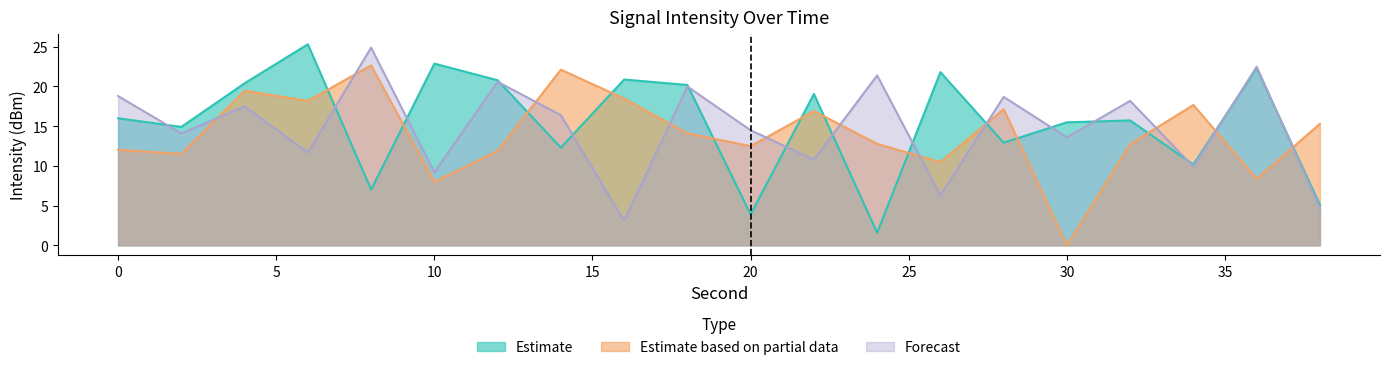

What is the average value of the Forecast series?

14.8